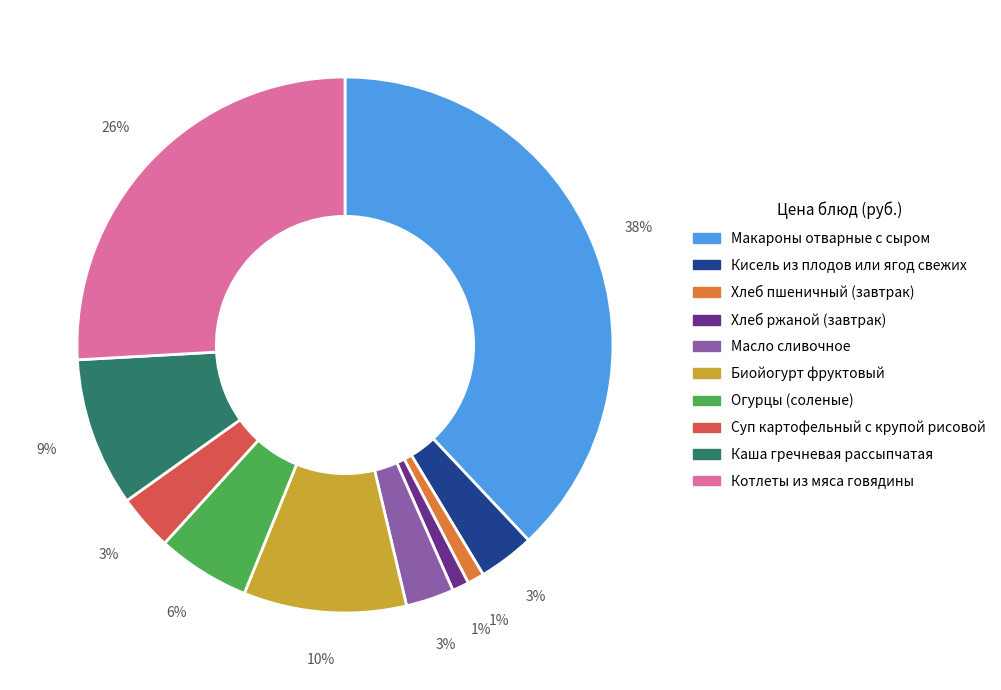

To the nearest percent, what percentage of the pie is Каша гречневая рассыпчатая?

9%